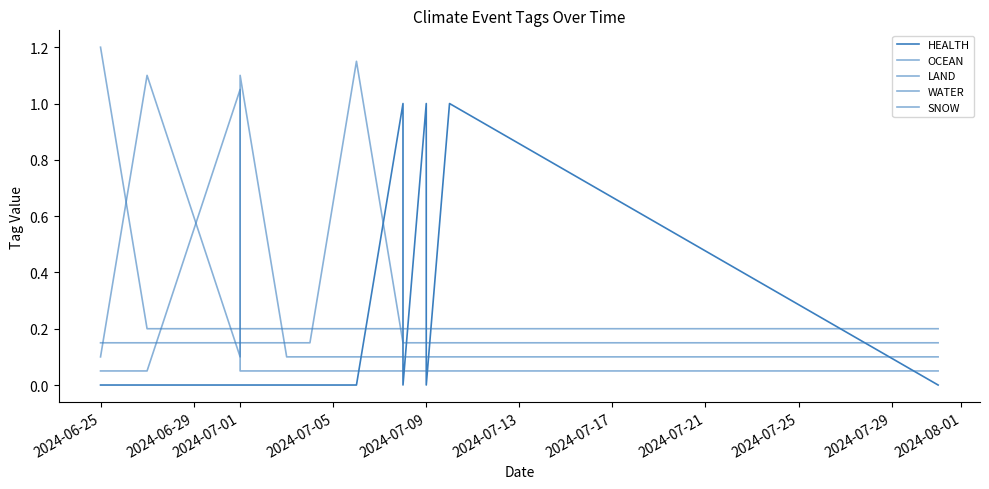

At which category is the sum across all series the highest?

2024-06-25